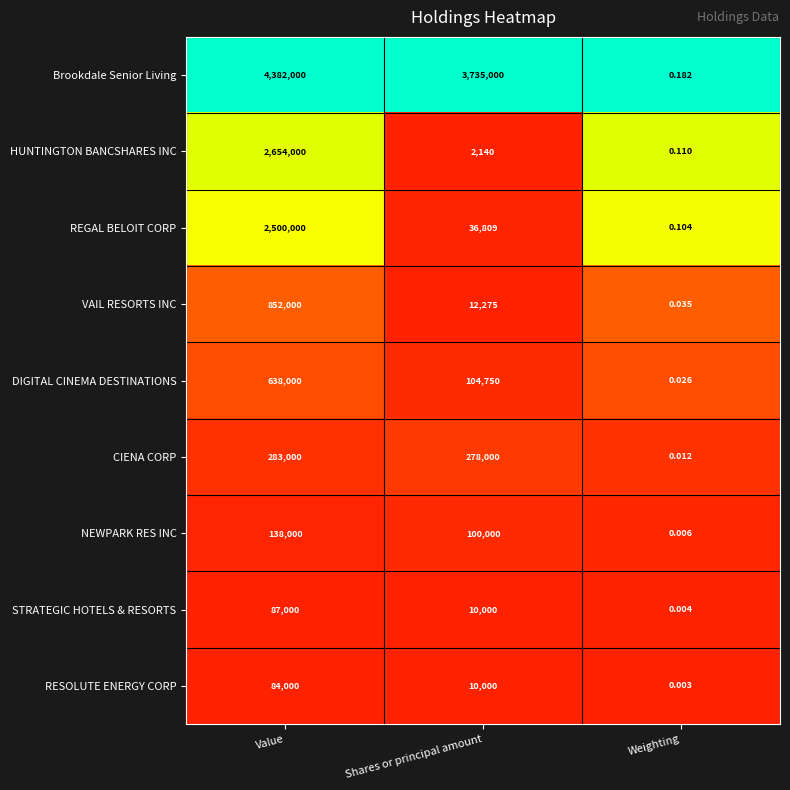

Which series has the widest spread of values?

Brookdale Senior Living